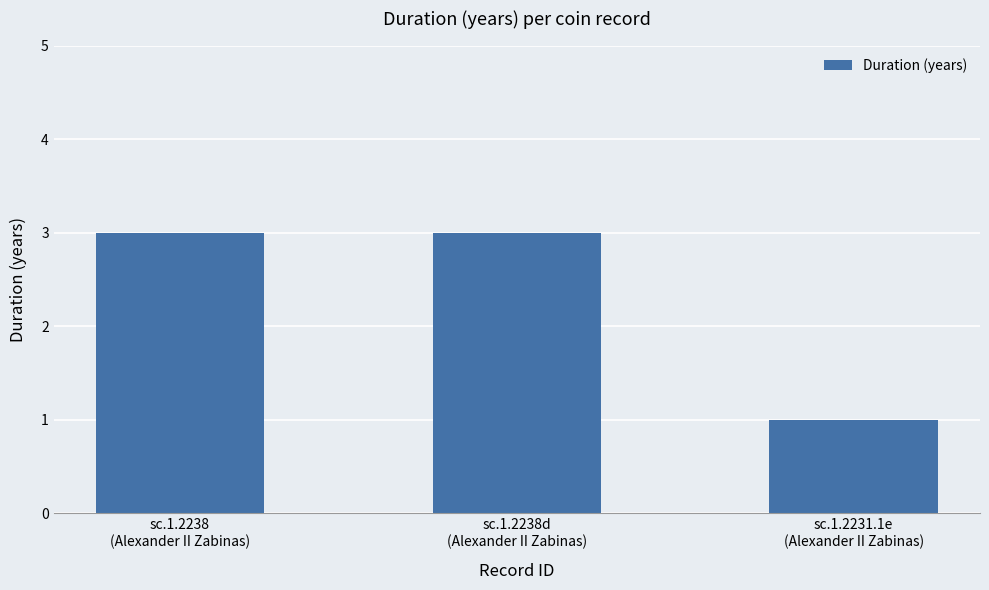

The chart shows a value of 1 at sc.1.2238d
(Alexander II Zabinas). True or false?

False